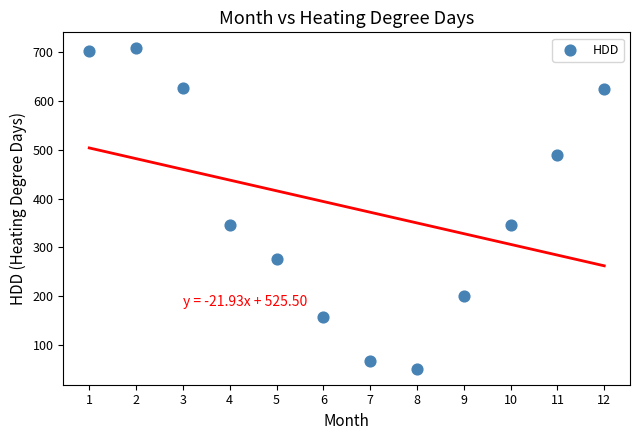

What is the average X value?

6.5